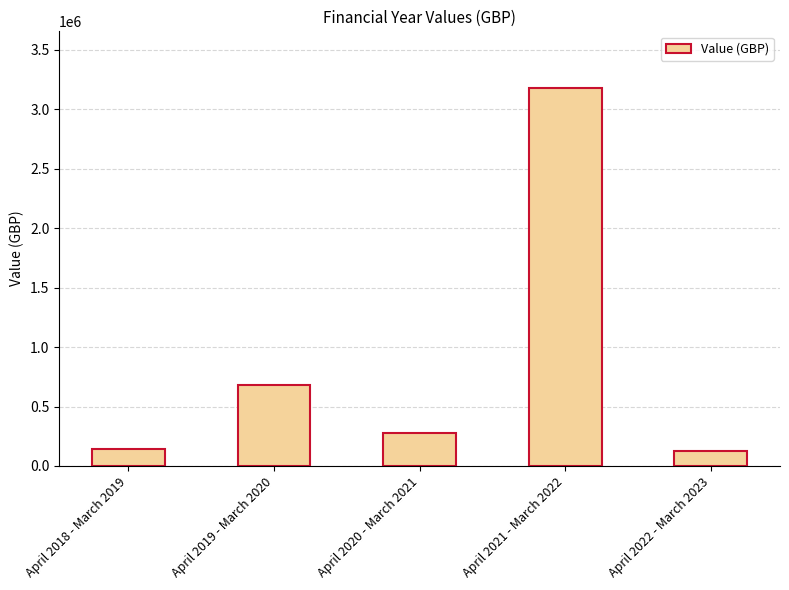

Which has a higher value, April 2020 - March 2021 or April 2022 - March 2023?

April 2020 - March 2021